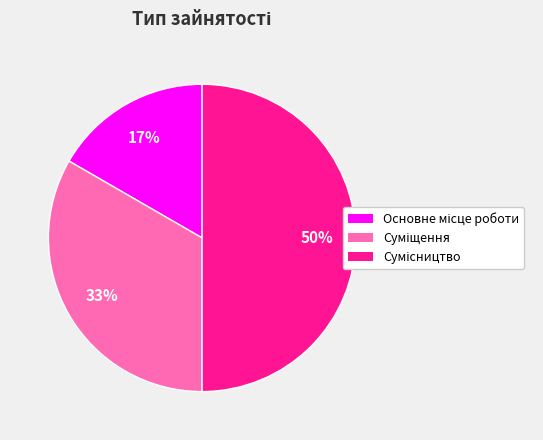

To the nearest percent, what is the difference between the largest and smallest slice percentages?

33%